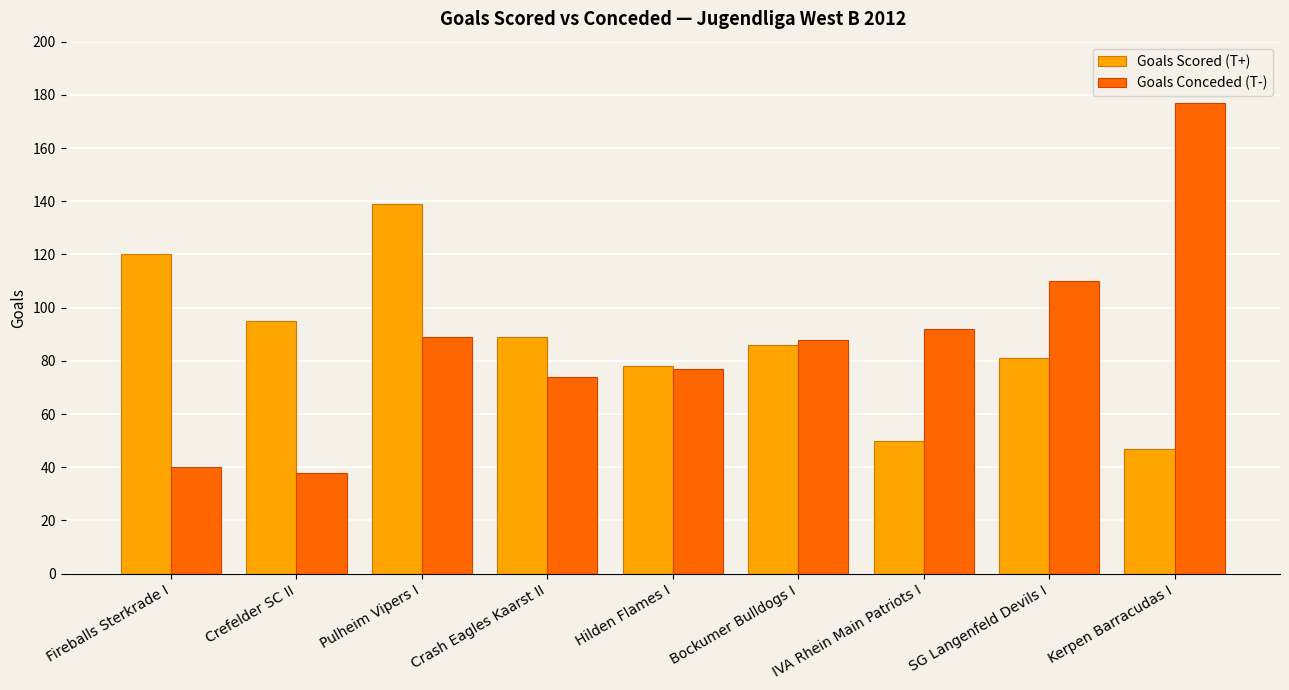

How many bars are there in total?

18